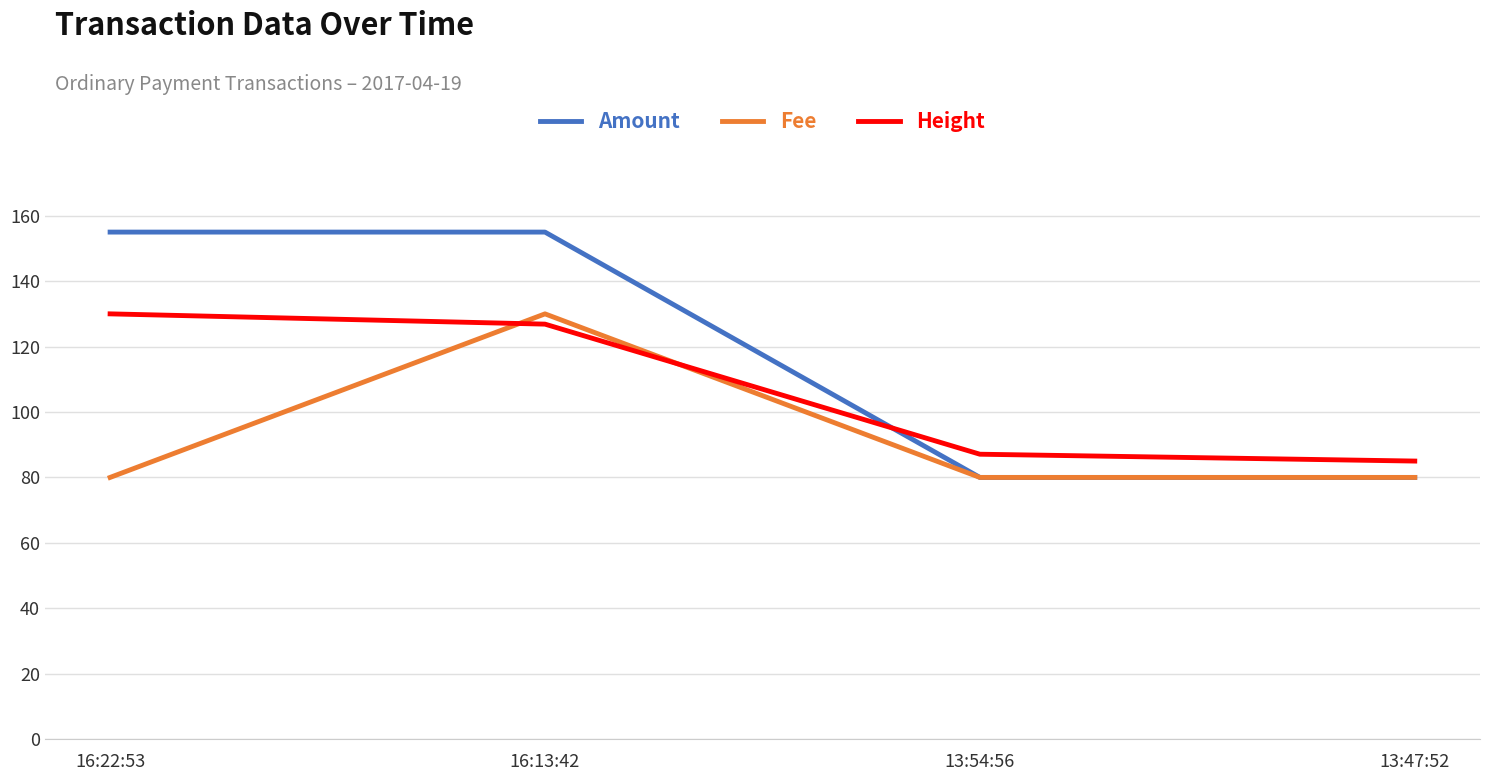

At which category is the sum across all series the highest?

16:13:42